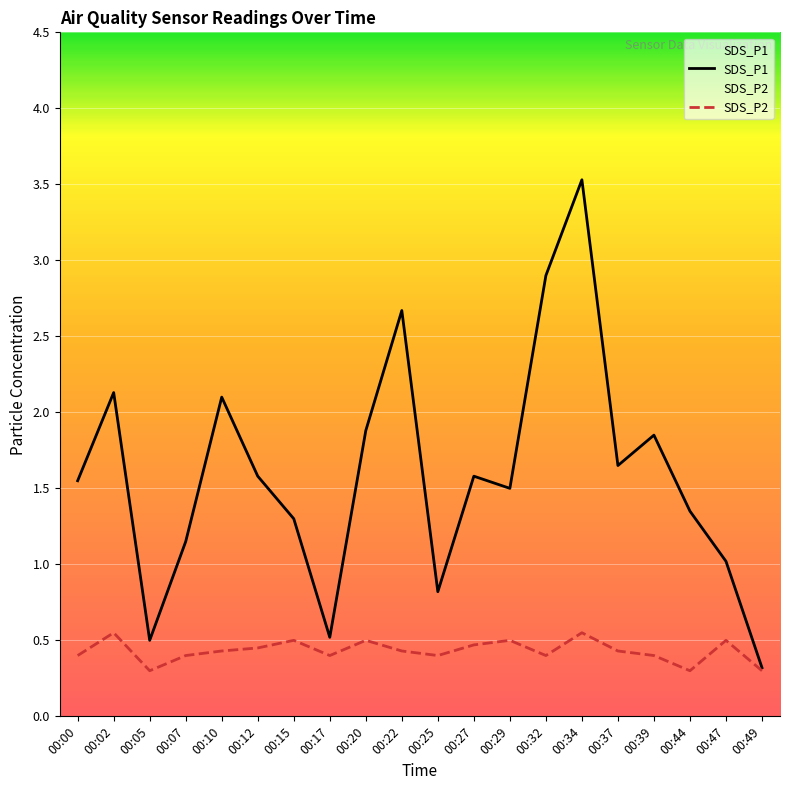

True or false: SDS_P1 and SDS_P2 cross at least once.

False